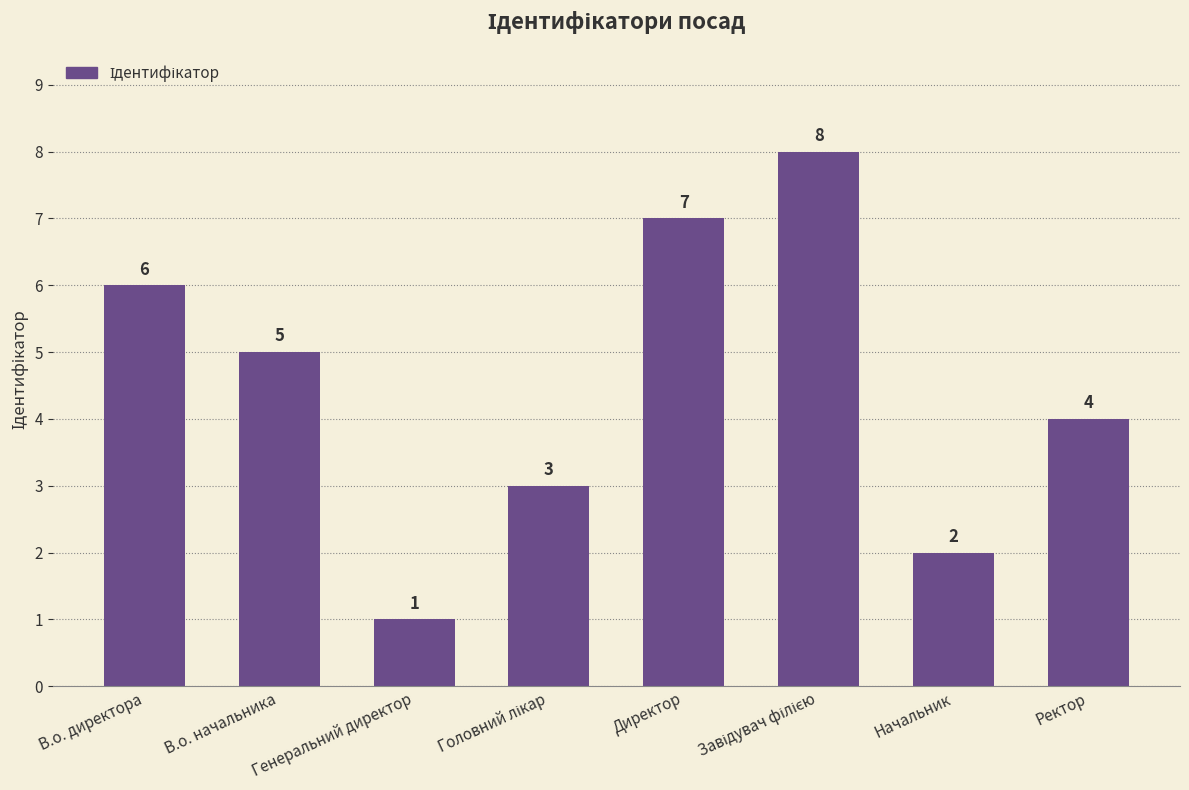

What is the smallest value displayed?

1